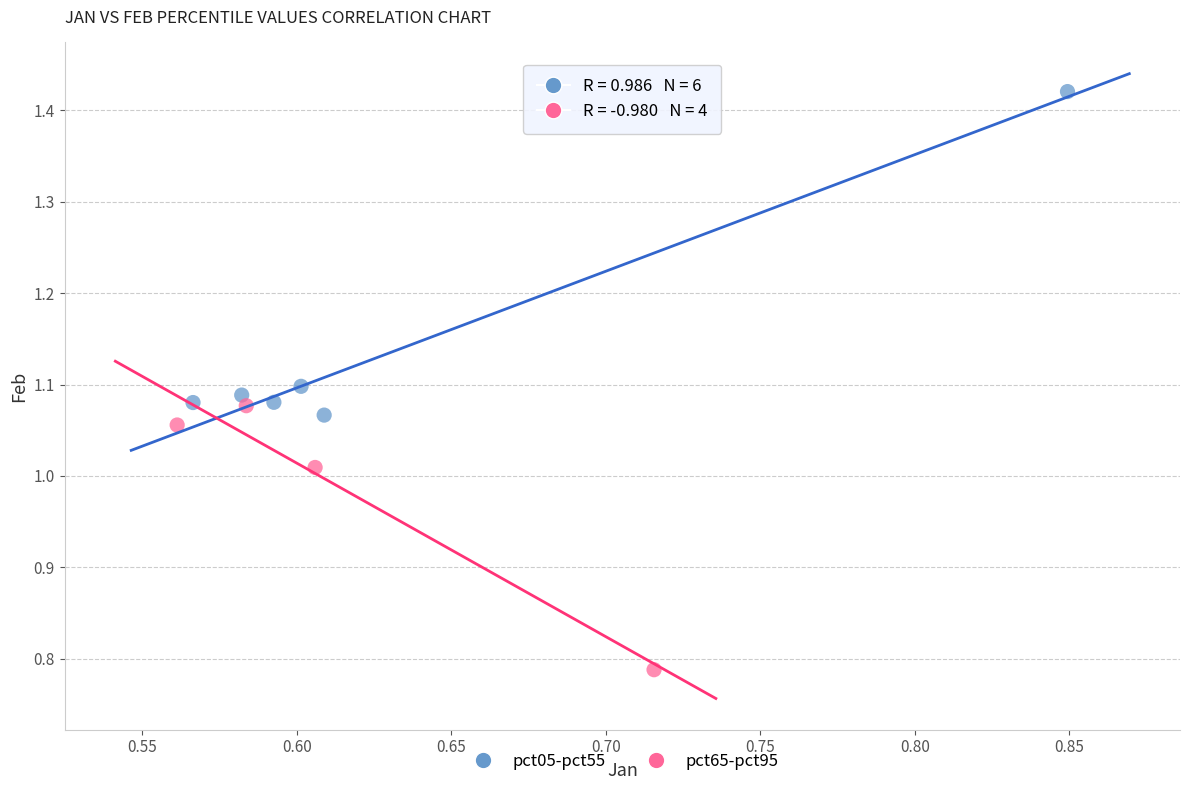

Which series has the largest Y range (max minus min)?

pct05-pct55